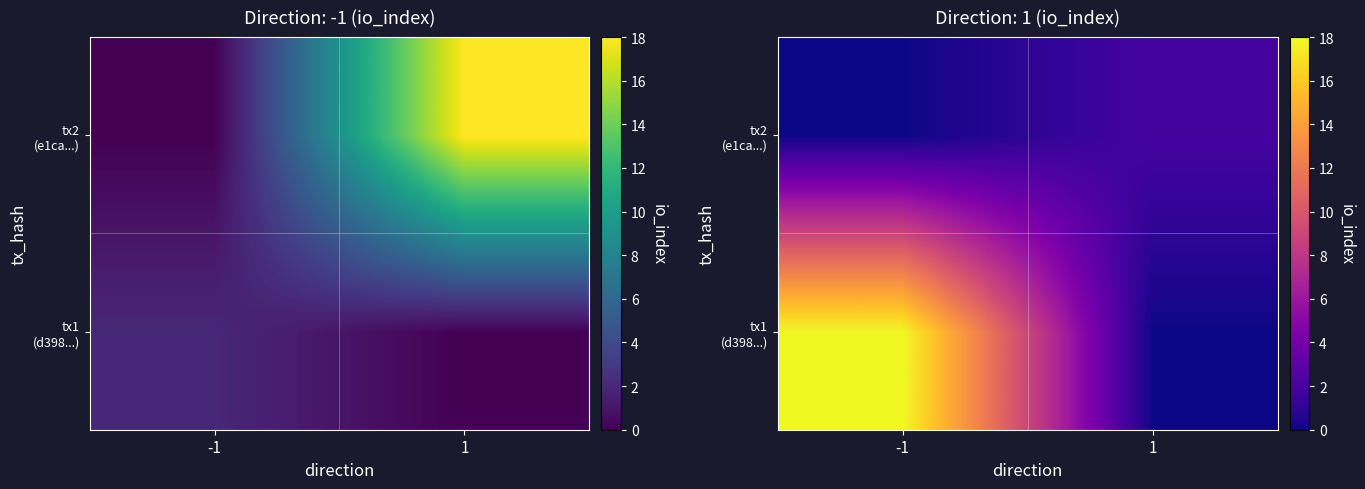

What is the difference between the maximum and minimum values in the tx1 (d398...) series?

18